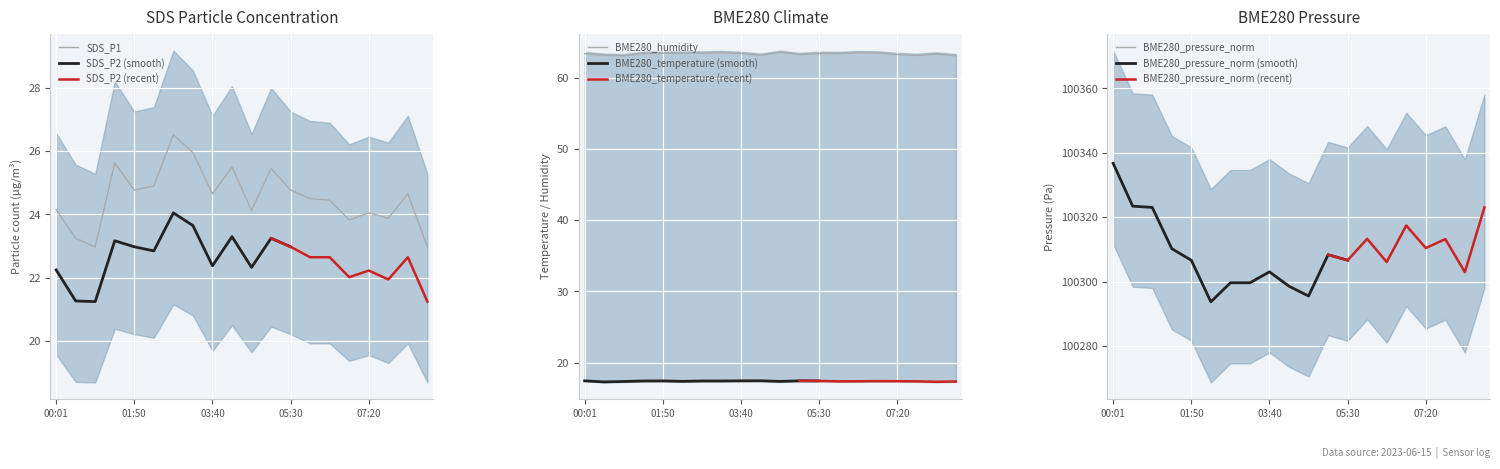

At how many categories does at least one series exceed 79311?

20